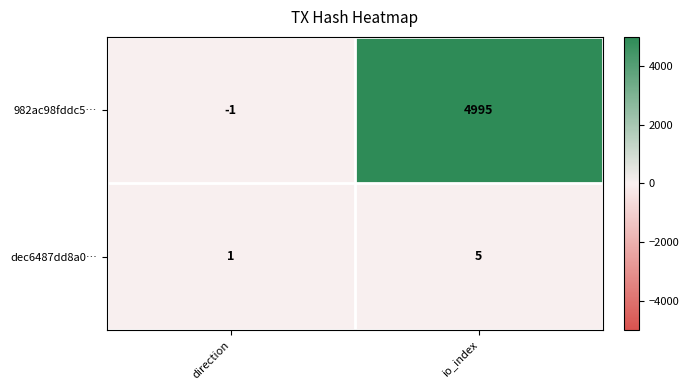

What is the difference between the highest and lowest values at io_index?

4990